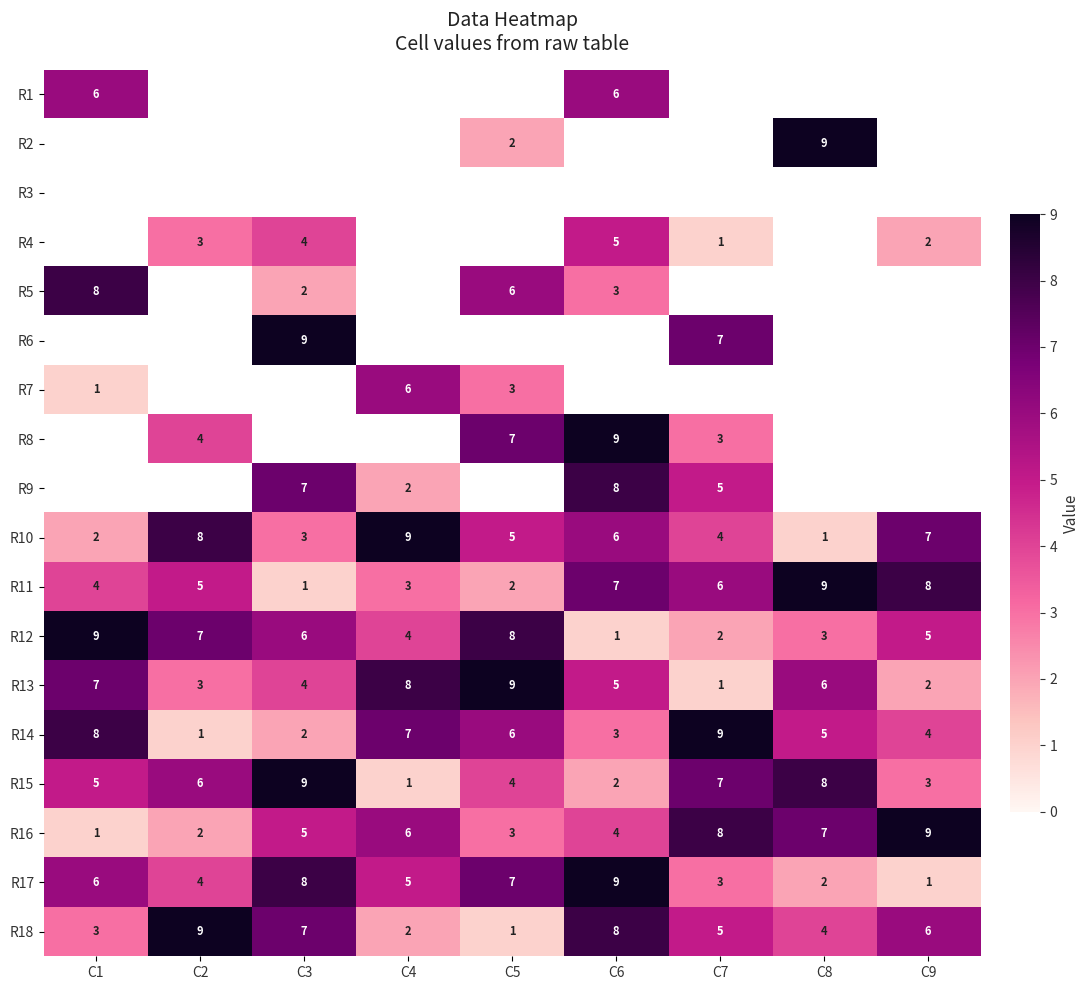

What is the greatest value displayed?

9.0